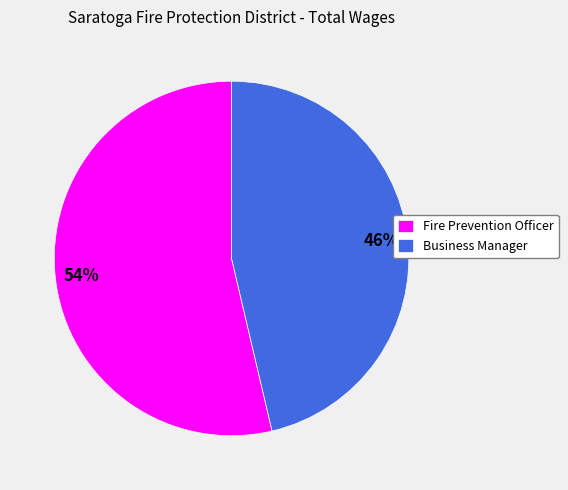

Does Fire Prevention Officer account for over 50% of the chart?

Yes